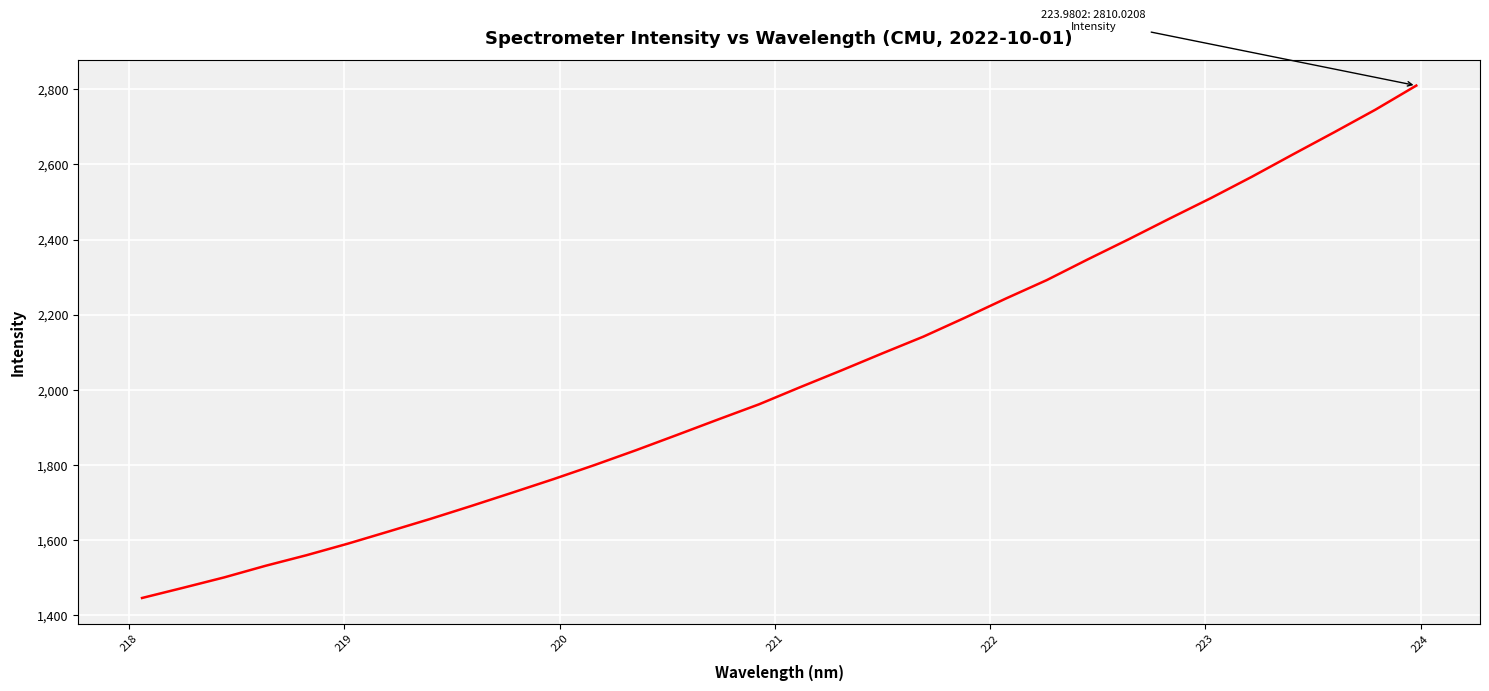

True or false: there are more than 1 points higher than both neighbors.

False